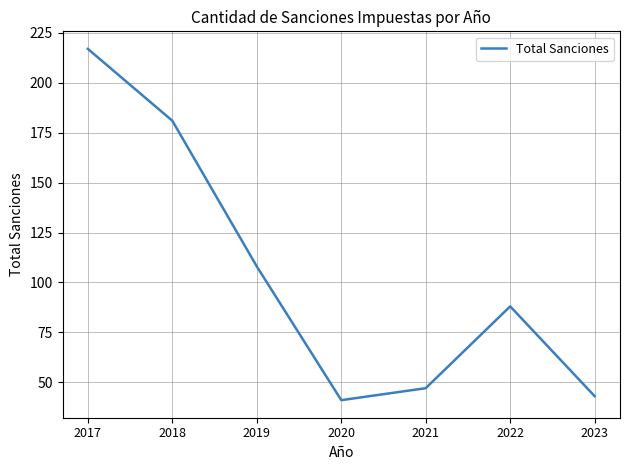

Read the value at 2022.

88